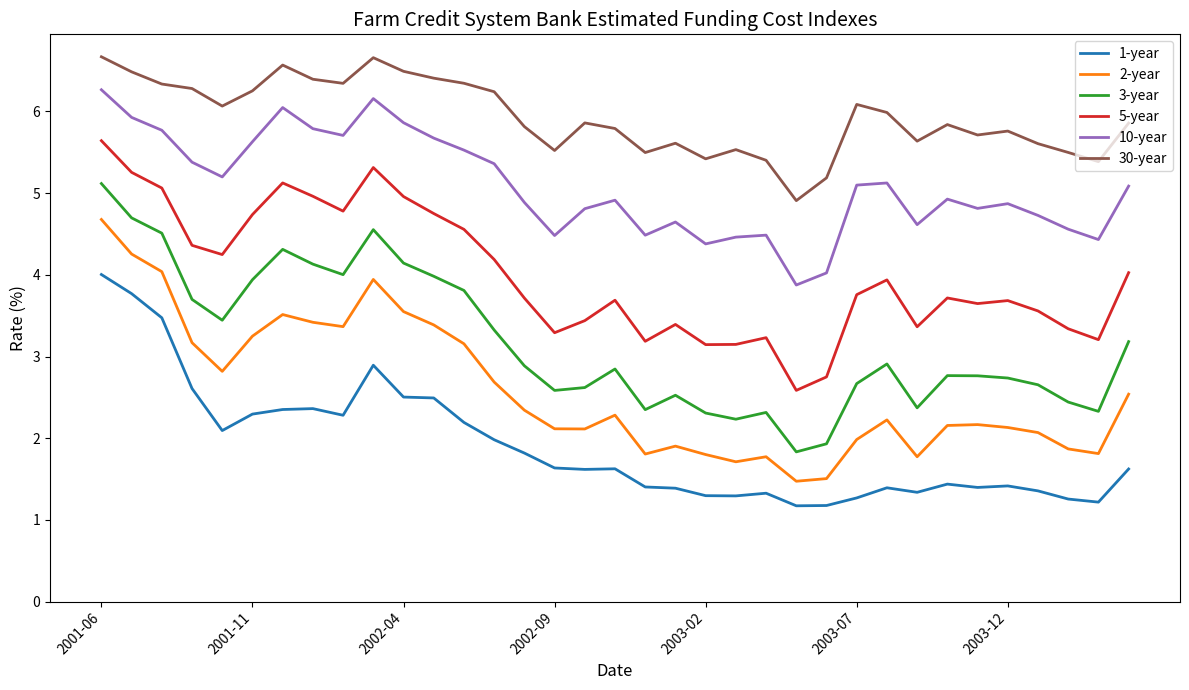

What is the sum of all 2-year values?

90.8